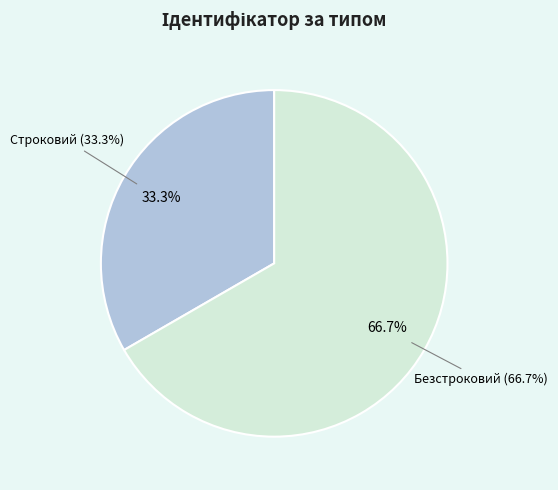

What is the largest slice in the pie chart?

Безстроковий